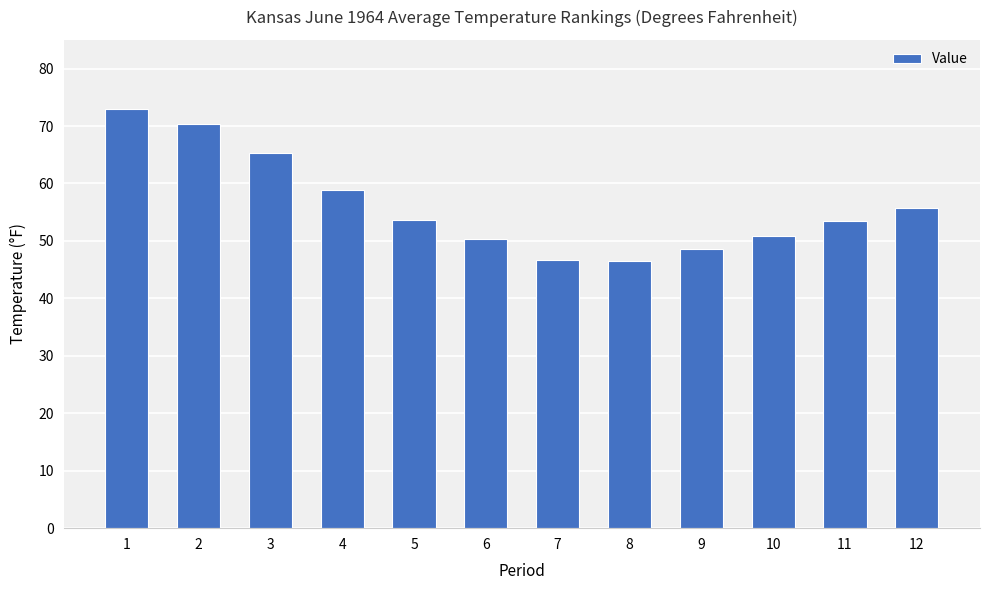

True or false: the data shows 32.7 at 12.

False